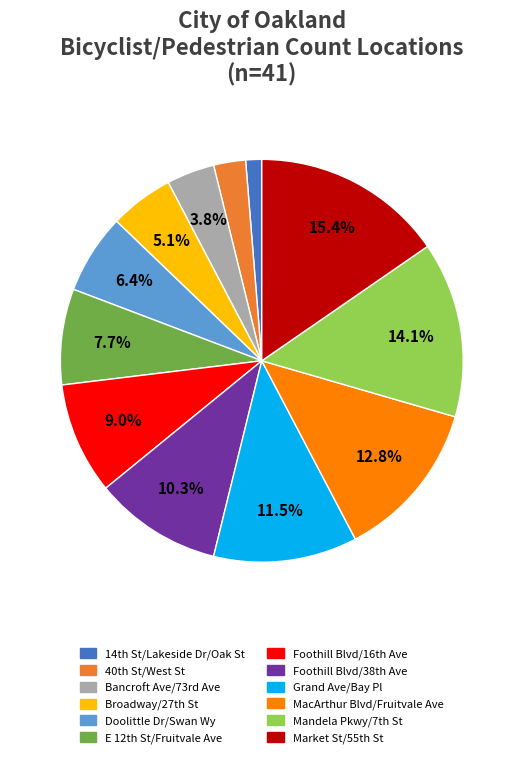

True or false: MacArthur Blvd/Fruitvale Ave accounts for 13% of the total.

True